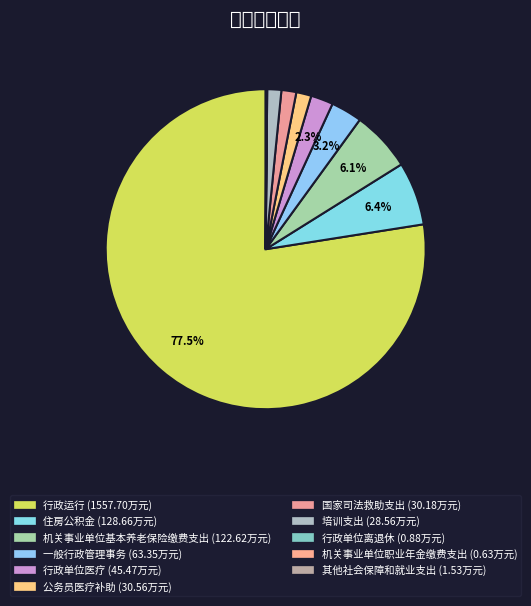

To the nearest percent, what is the difference between the 一般行政管理事务 and 国家司法救助支出 slice percentages?

2%